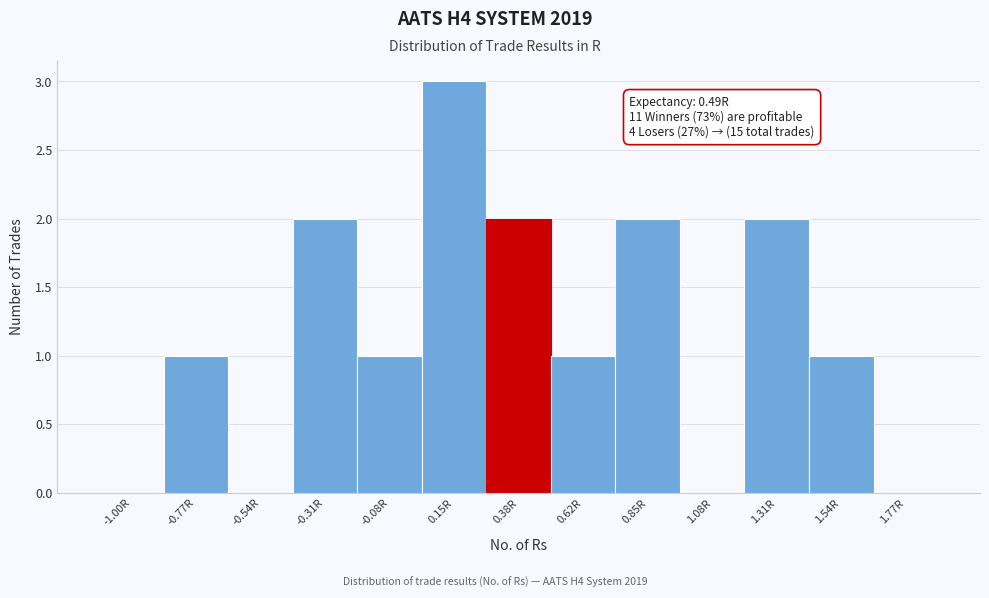

Reading left to right, extract all data points from this chart.

-1.00R=0	-0.77R=1	-0.54R=0	-0.31R=2	-0.08R=1	0.15R=3	0.38R=2	0.62R=1	0.85R=2	1.08R=0	1.31R=2	1.54R=1	1.77R=0